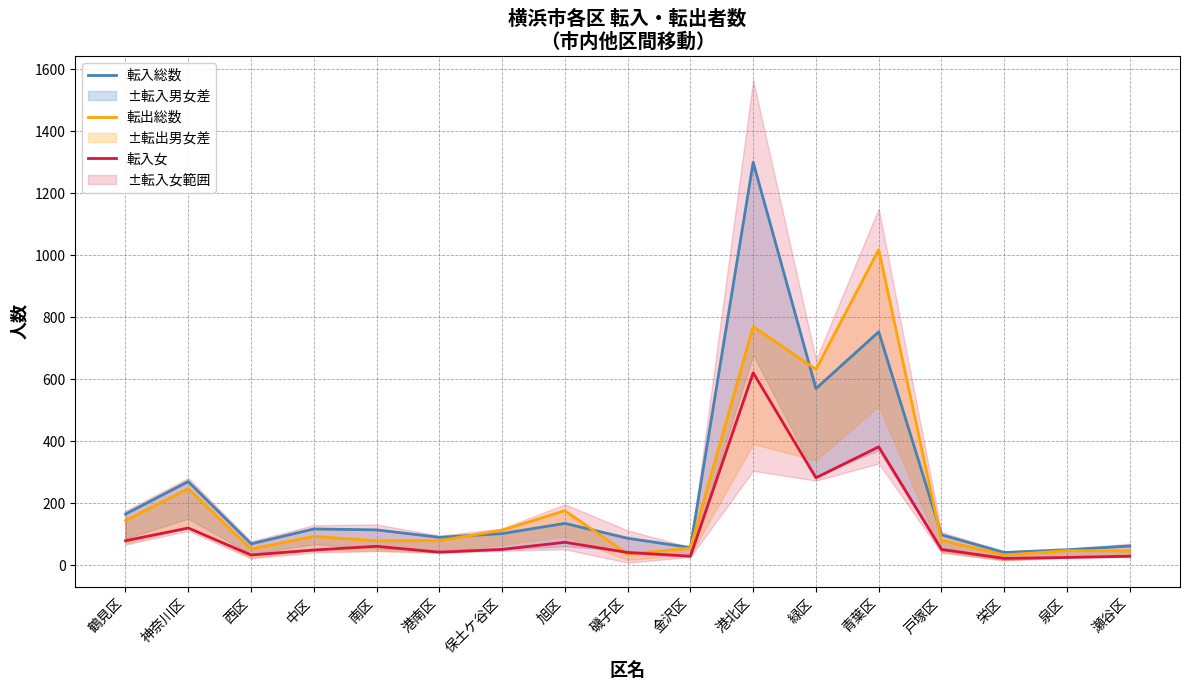

Rank the series by their average value, from lowest to highest.

転入女, 転出総数, 転入総数